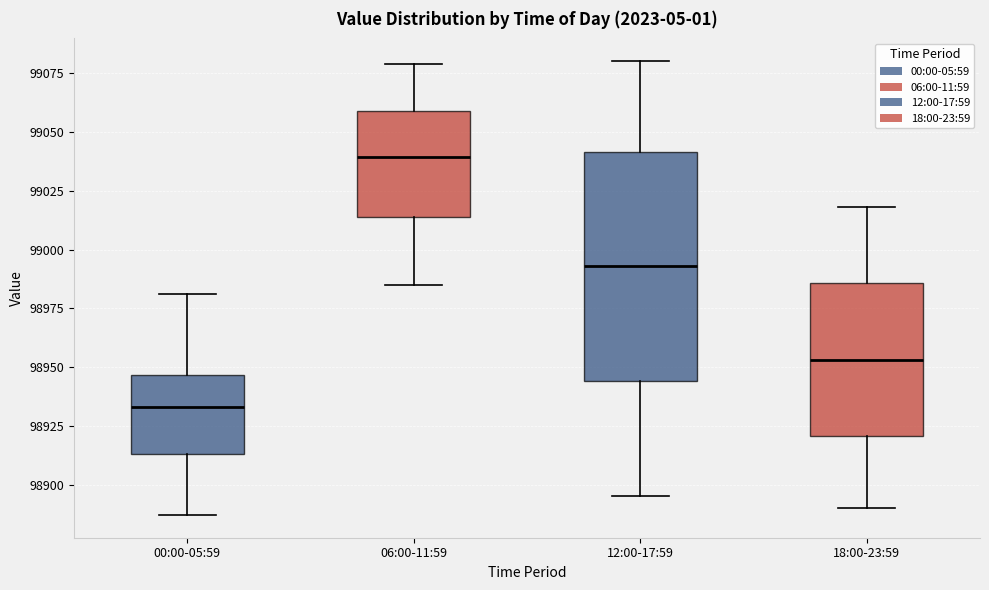

Where is the lower edge of the box for 06:00-11:59 on the y-axis? The values are not printed on the chart, so give them approximately, as read against the axis.

99015